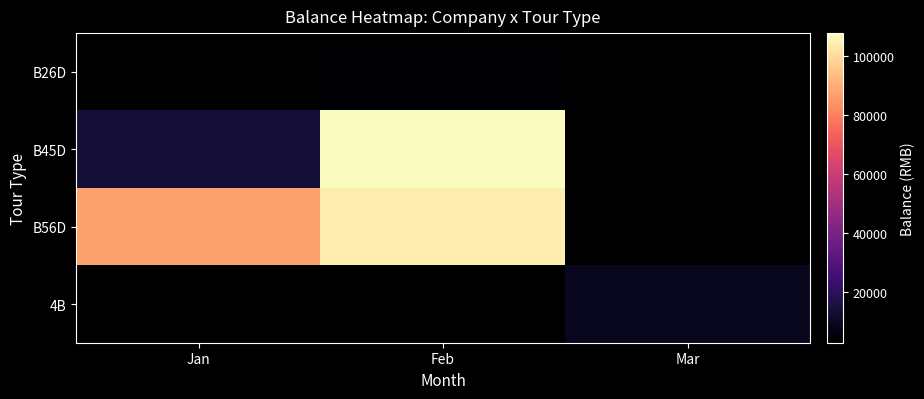

Which series has the widest spread of values?

B45D